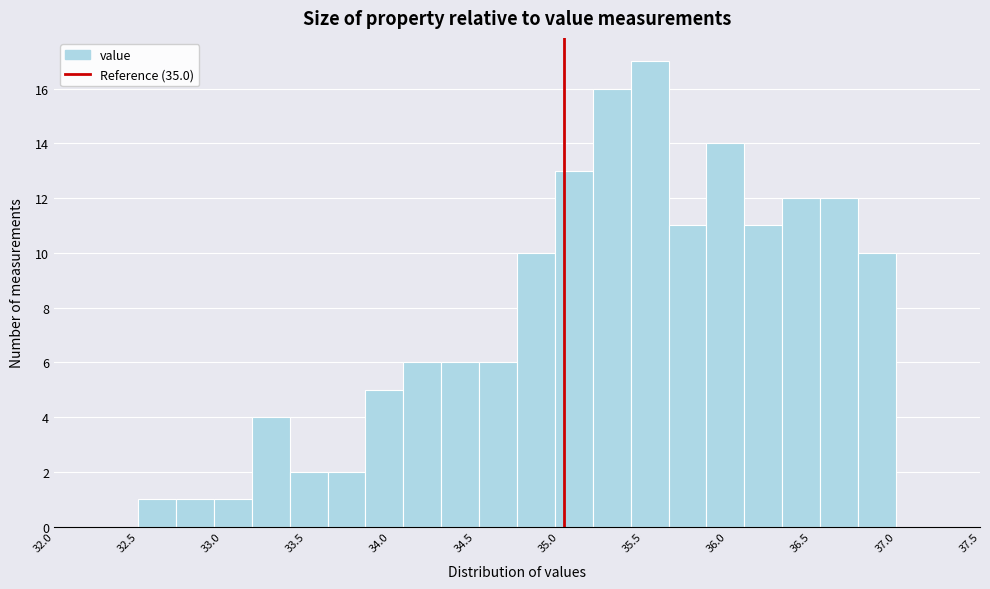

Which range on the x-axis has the tallest bar?

35.395 to 35.620